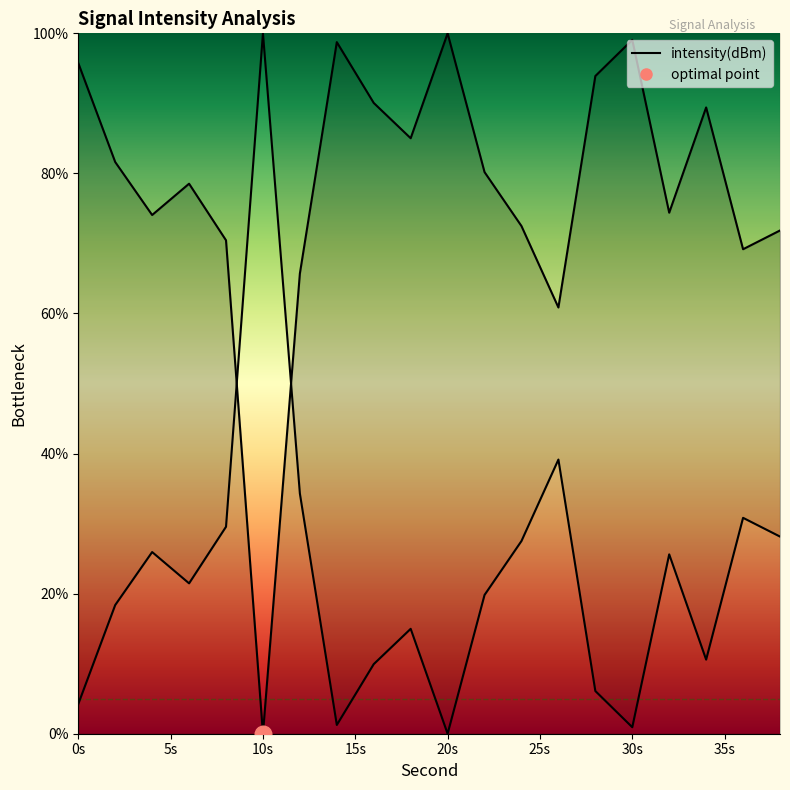

What is the difference between the maximum and minimum values?

100.0